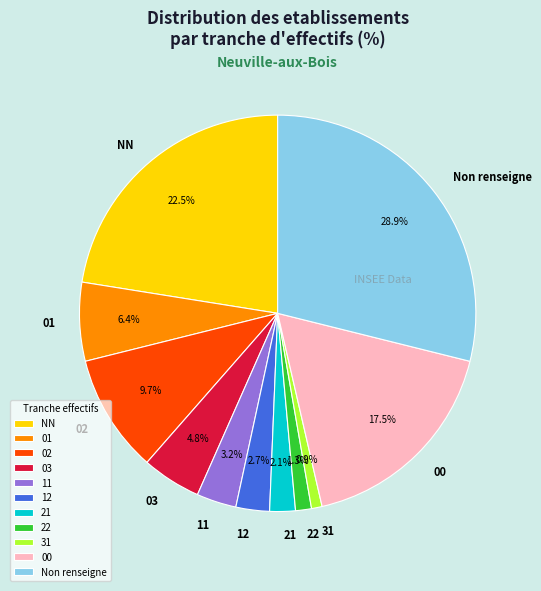

Is it true that 02 is 10% of the pie?

True